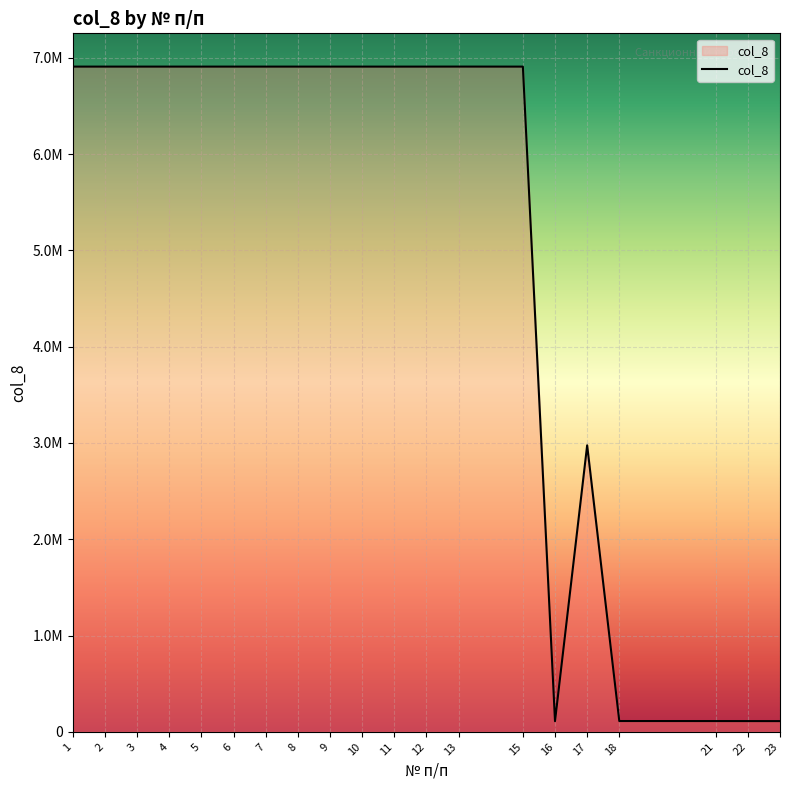

The chart shows a value of 4148387 at 2. True or false?

False